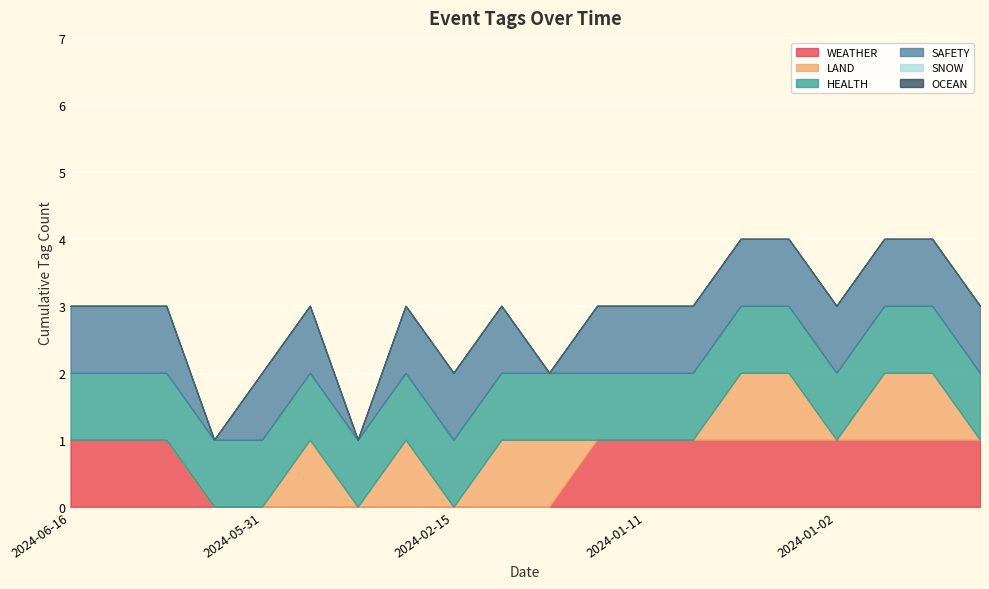

At how many categories does at least one series exceed 0?

20